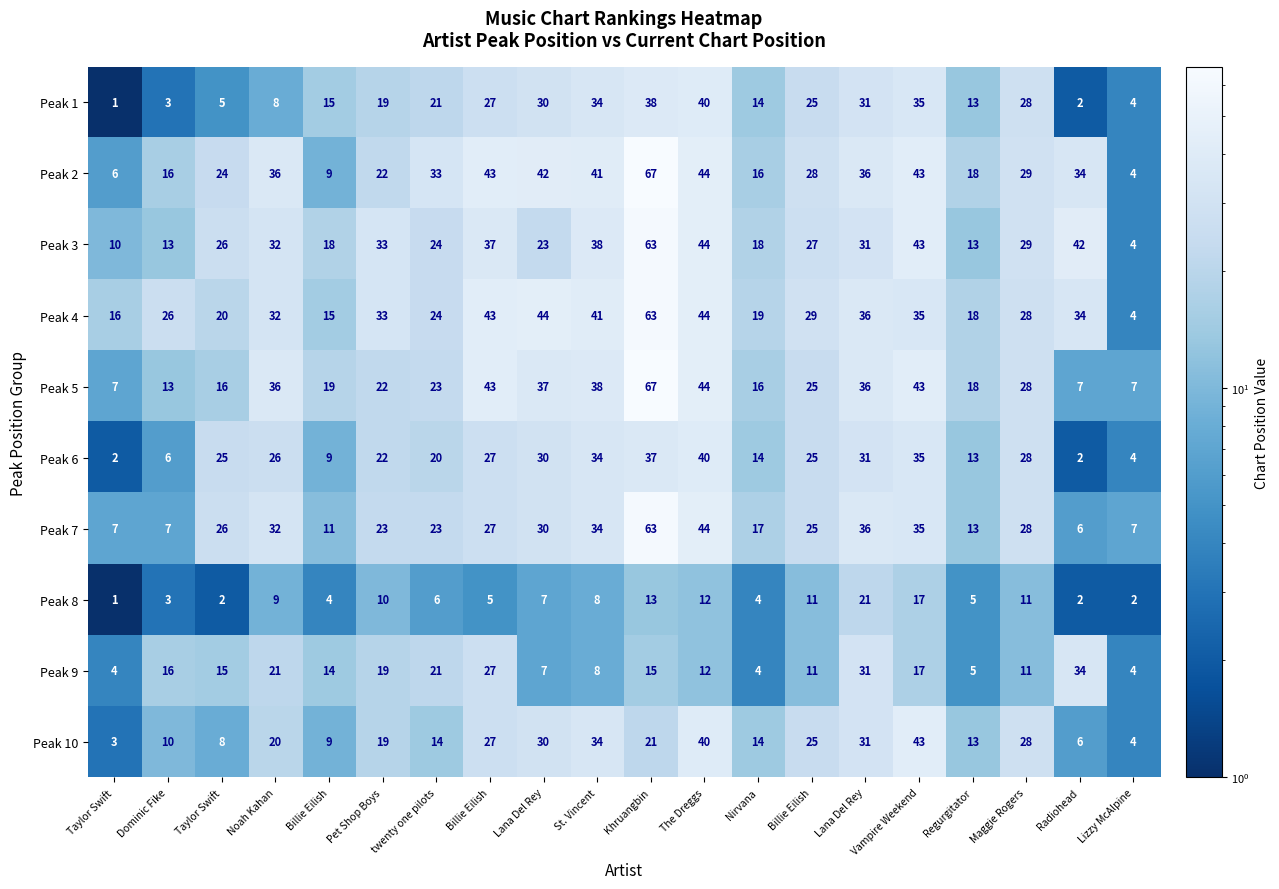

Rank the series by their maximum value, from highest to lowest.

Peak 2, Peak 5, Peak 3, Peak 4, Peak 7, Peak 10, Peak 1, Peak 6, Peak 9, Peak 8